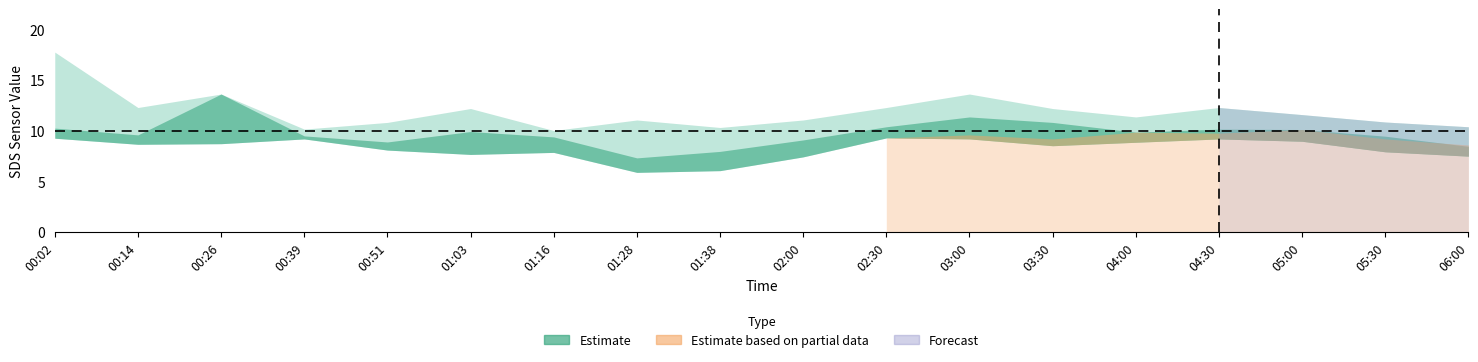

List the labels in order of SDS_P2 value, largest first.

02:30, 00:02, 00:39, 03:00, 04:30, 05:00, 04:00, 00:26, 00:14, 03:30, 00:51, 05:30, 01:16, 01:03, 06:00, 02:00, 01:38, 01:28